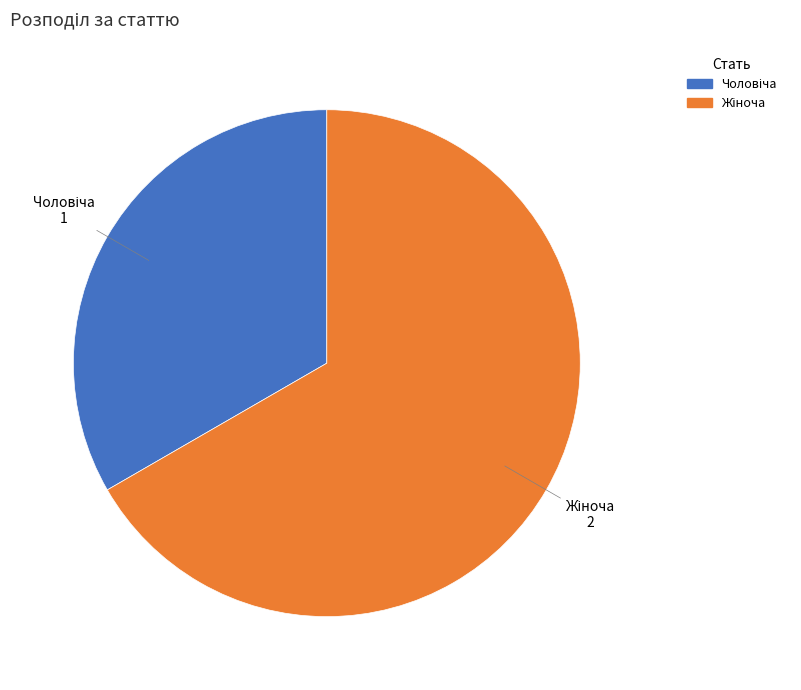

How many slices are in this pie chart?

2